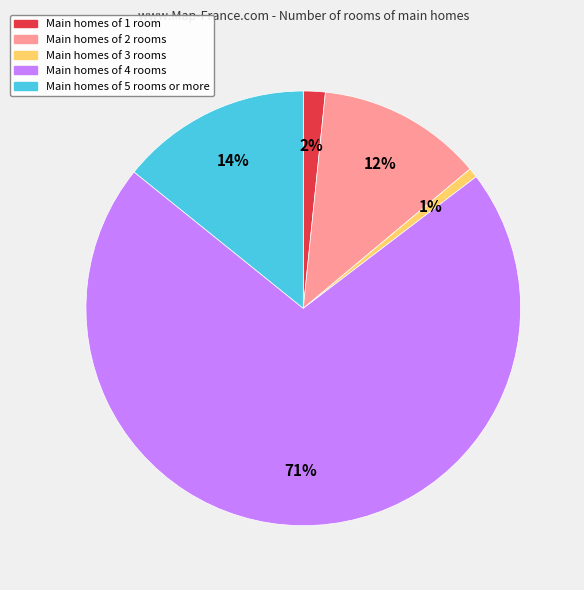

To the nearest percent, what is the average slice percentage?

20%